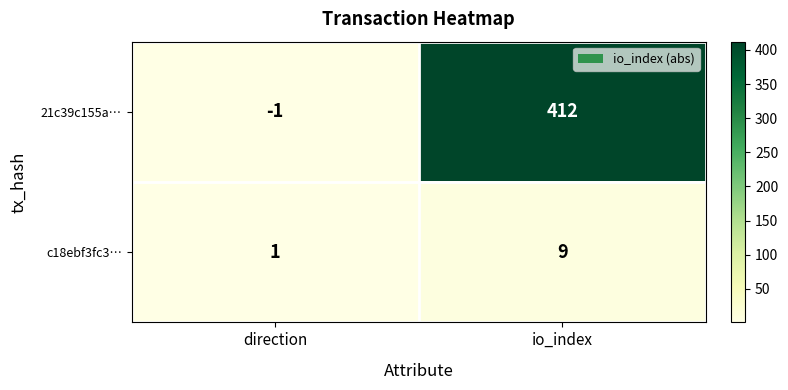

What is the greatest value displayed?

412